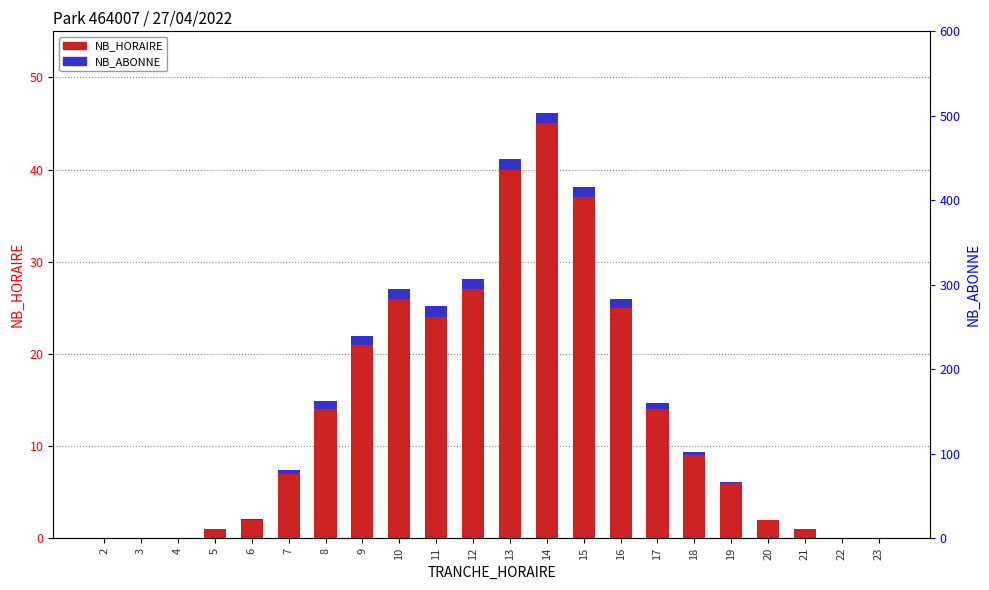

What is the difference between the second highest and minimum values in the NB_HORAIRE series?

40.0